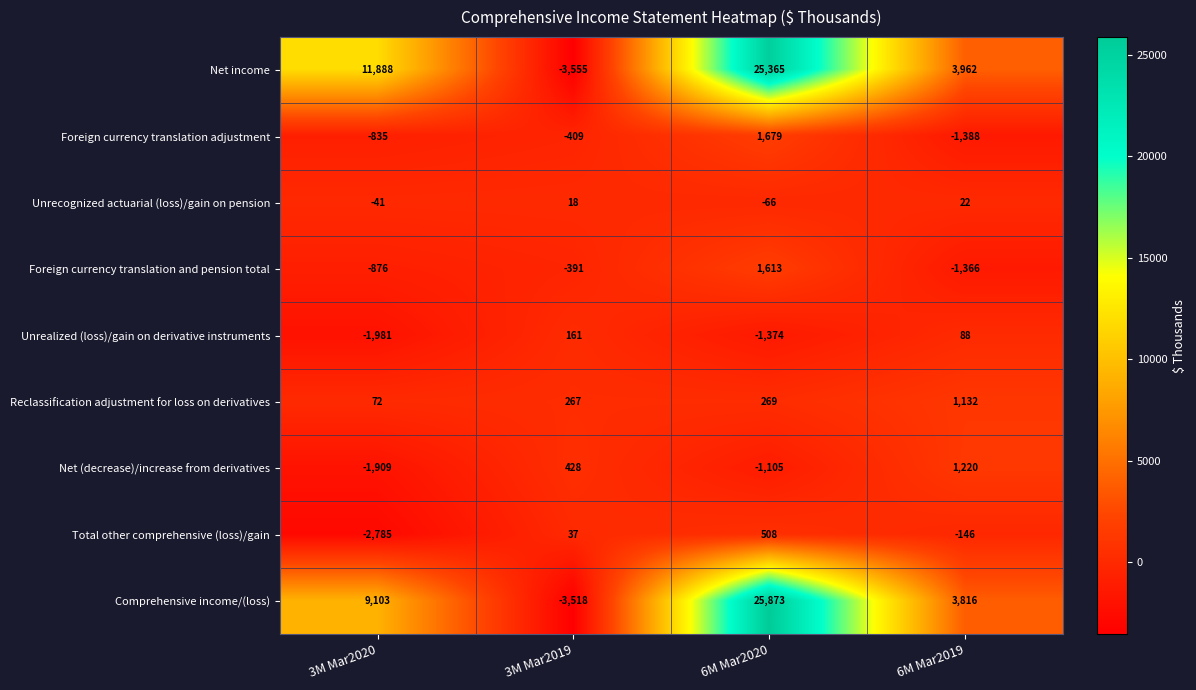

What is the average value of the Net income series?

9415